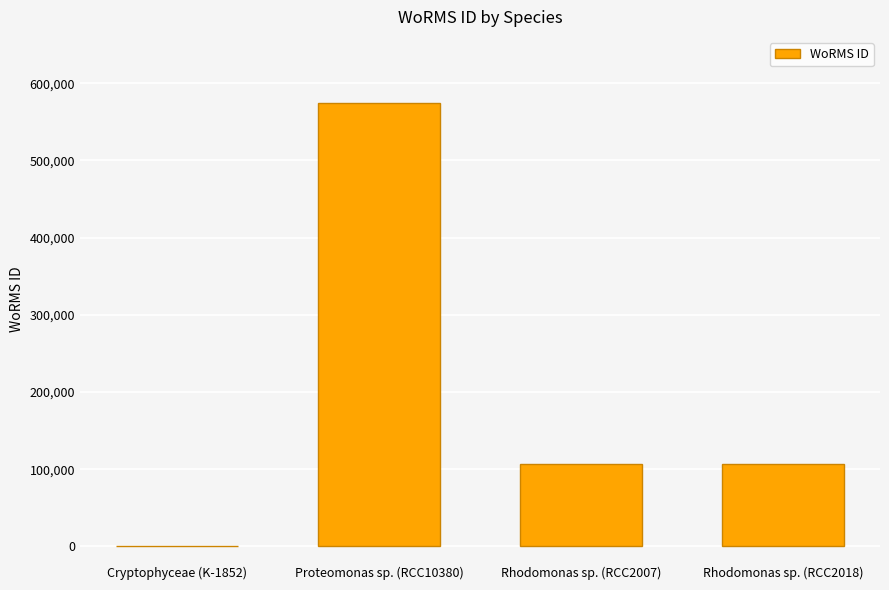

Count the values in the range 106289 to 573955.

3